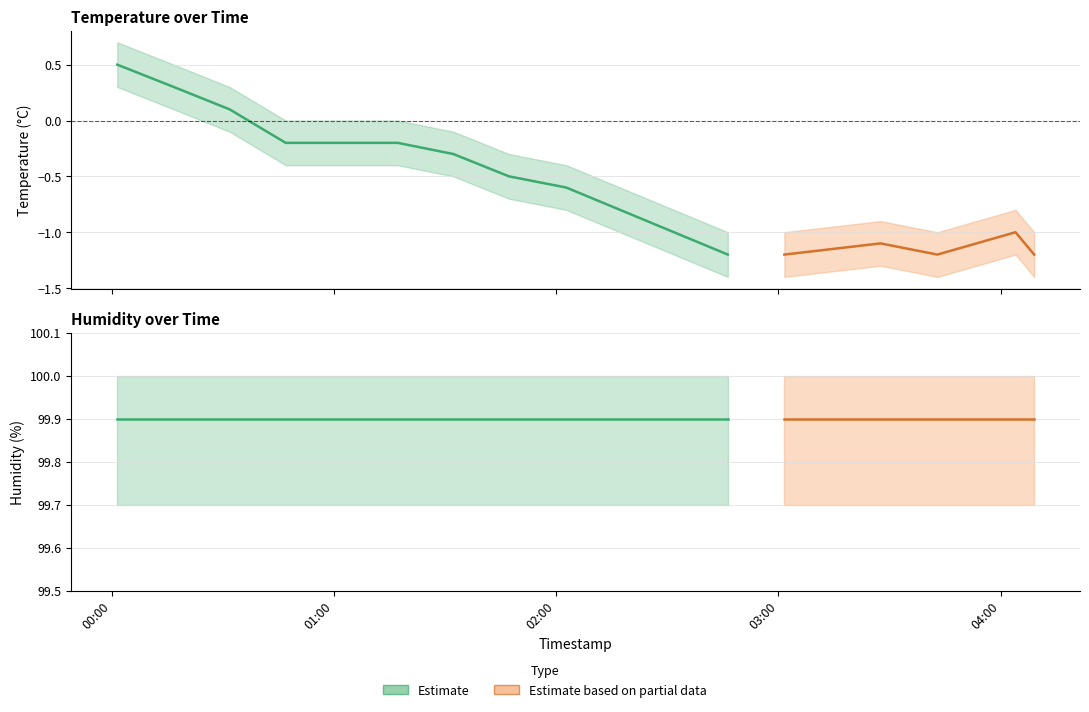

At which label is temperature closest to 0?

2023-02-28T00:31:51